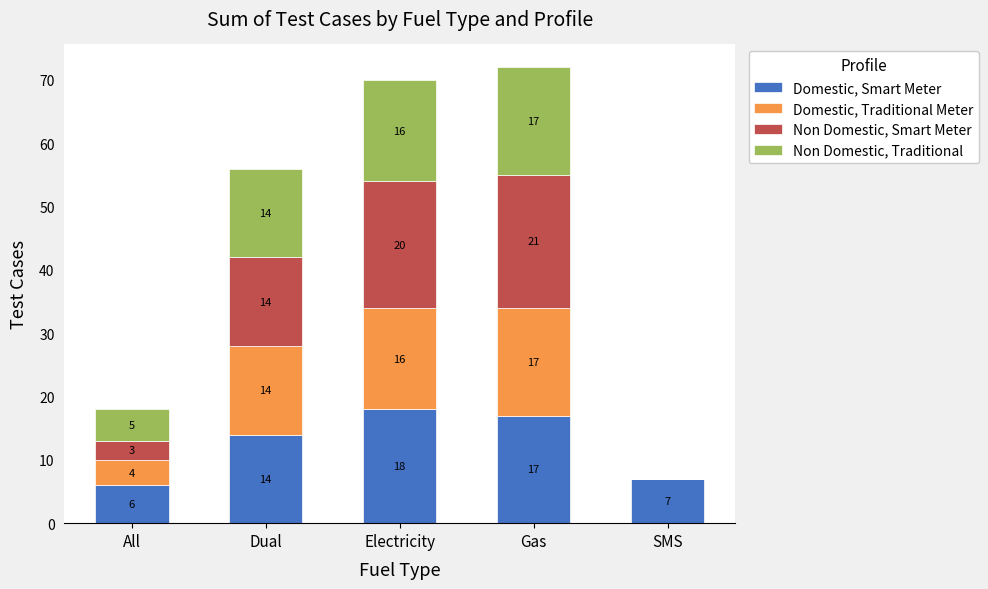

At which category is the sum across all series the highest?

Gas